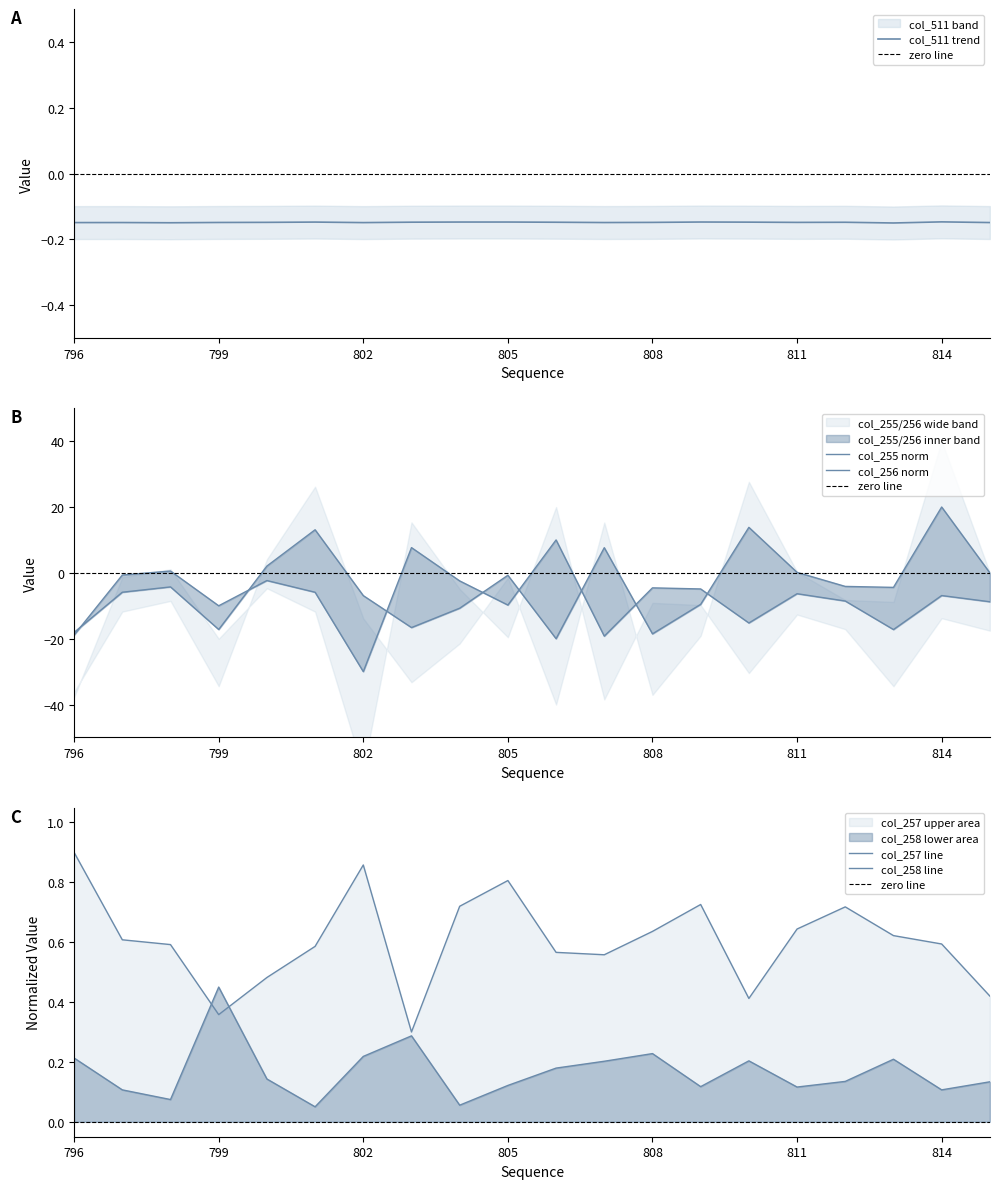

True or false: col_255 and col_257 cross at least once.

True